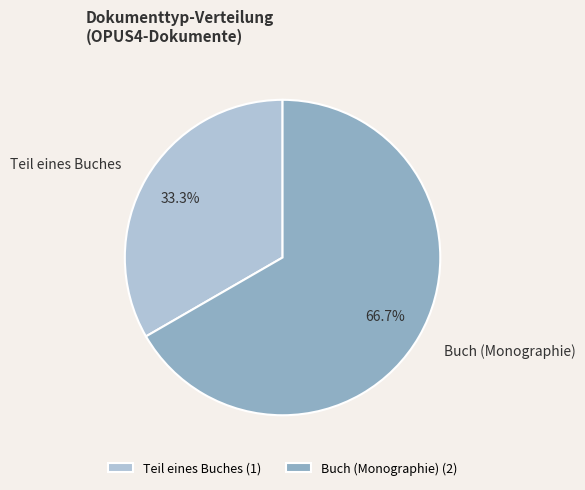

Combined, do Buch (Monographie) and Teil eines Buches account for over 50%?

Yes